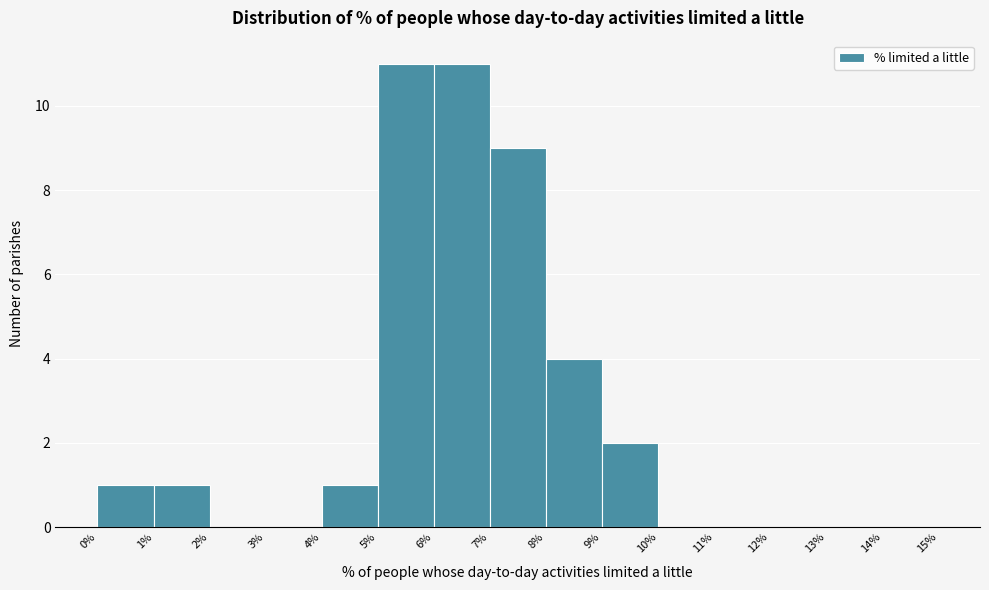

Reading left to right, transcribe this chart: for each bar, give the range it covers on the x-axis and its height. The values are not printed on the chart, so give them approximately, as read against the axis.

0% to 1%: 1
1% to 2%: 1
2% to 3%: 0
3% to 4%: 0
4% to 5%: 1
5% to 6%: 11
6% to 7%: 11
7% to 8%: 9
8% to 9%: 4
9% to 10%: 2
10% to 11%: 0
11% to 12%: 0
12% to 13%: 0
13% to 14%: 0
14% to 15%: 0